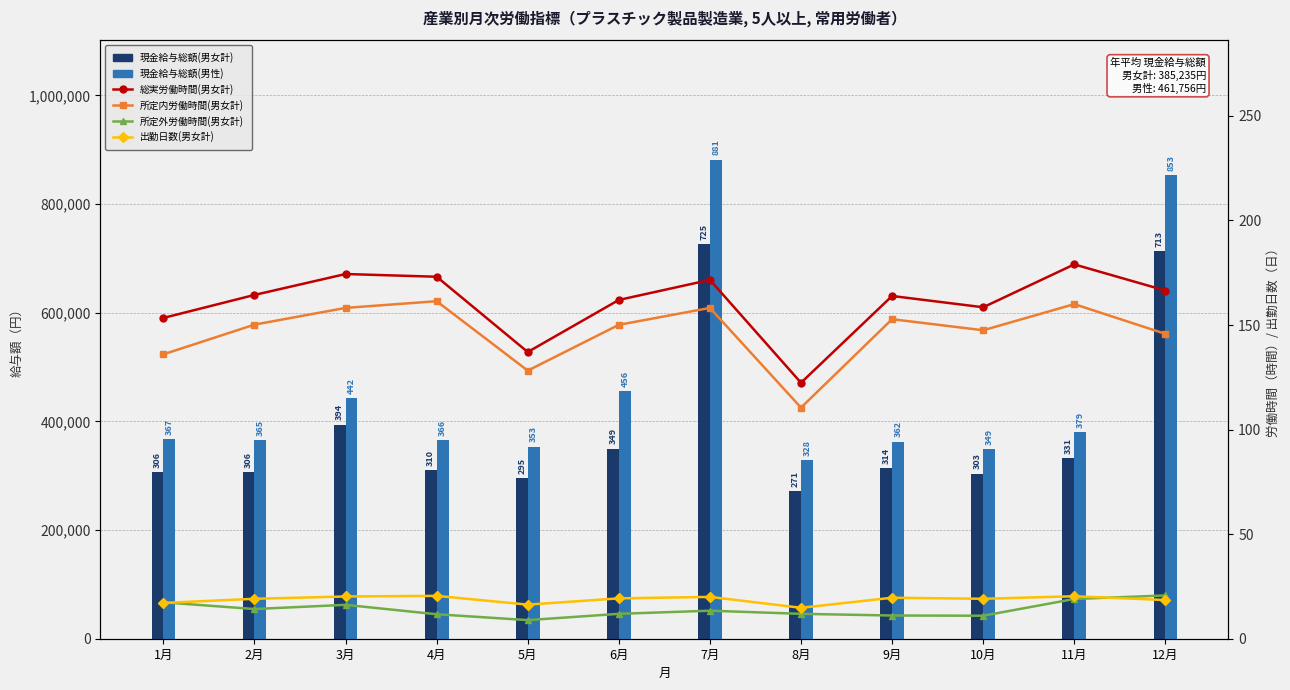

At 9月, list the series in order from largest to smallest.

現金給与総額(男性), 現金給与総額(男女計), 総実労働時間(男女計), 所定内労働時間(男女計), 出勤日数(男女計), 所定外労働時間(男女計)